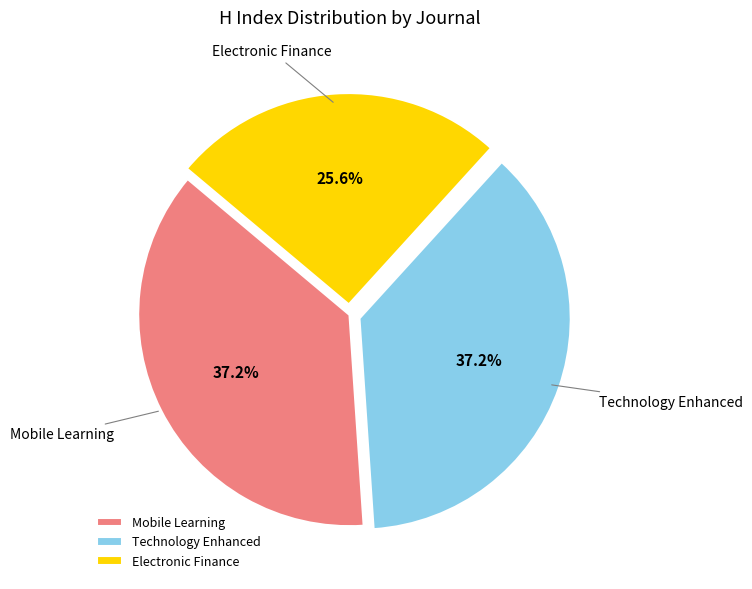

Combined, do Electronic Finance and Mobile Learning account for over 50%?

Yes